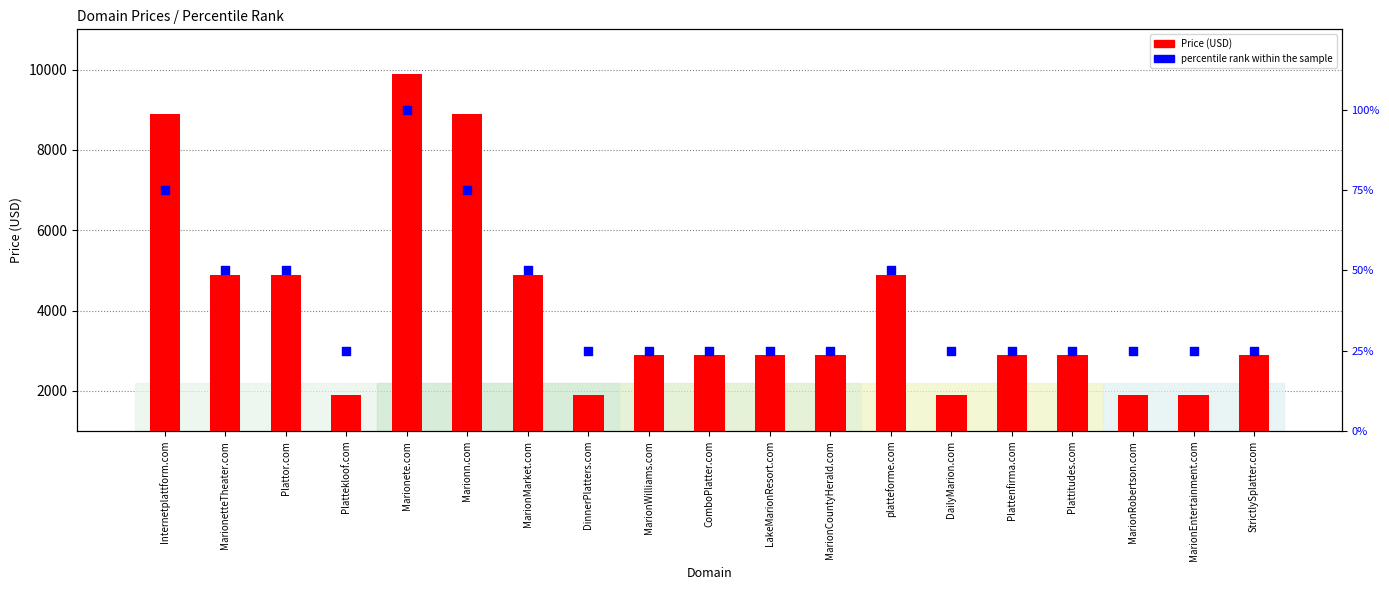

At which category is the sum across all series the highest?

Marionete.com